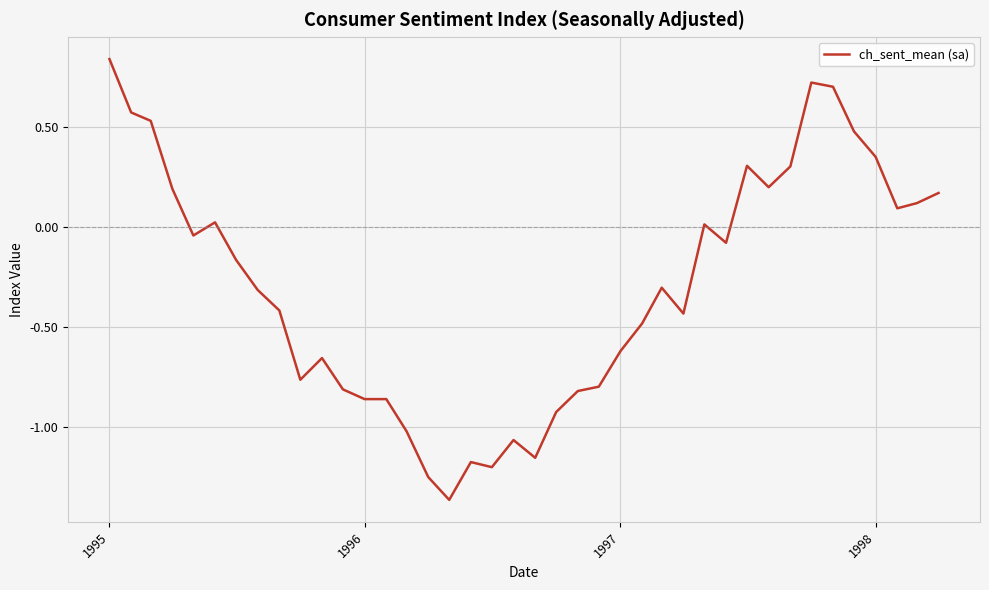

What is the difference between the maximum and minimum values?

2.2